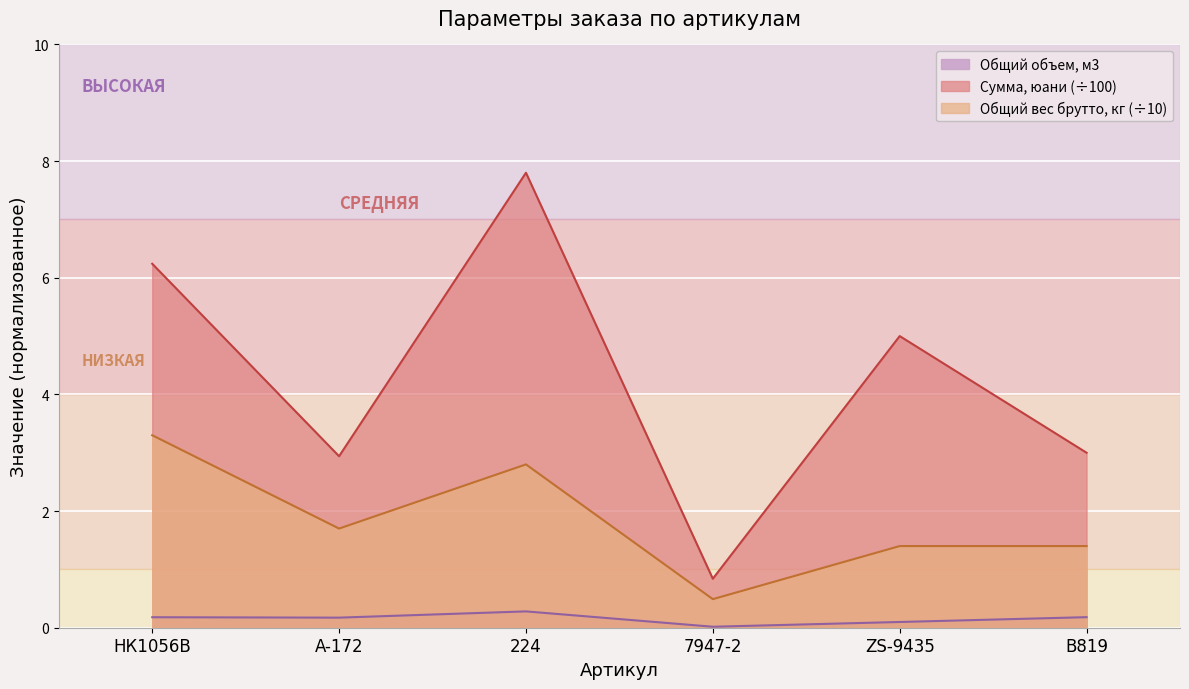

What is the total value across all series at 224?

10.9